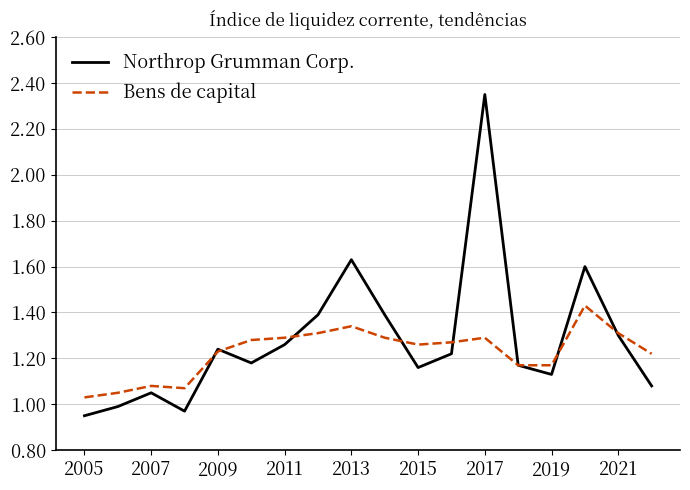

How many lines are shown in the chart?

2